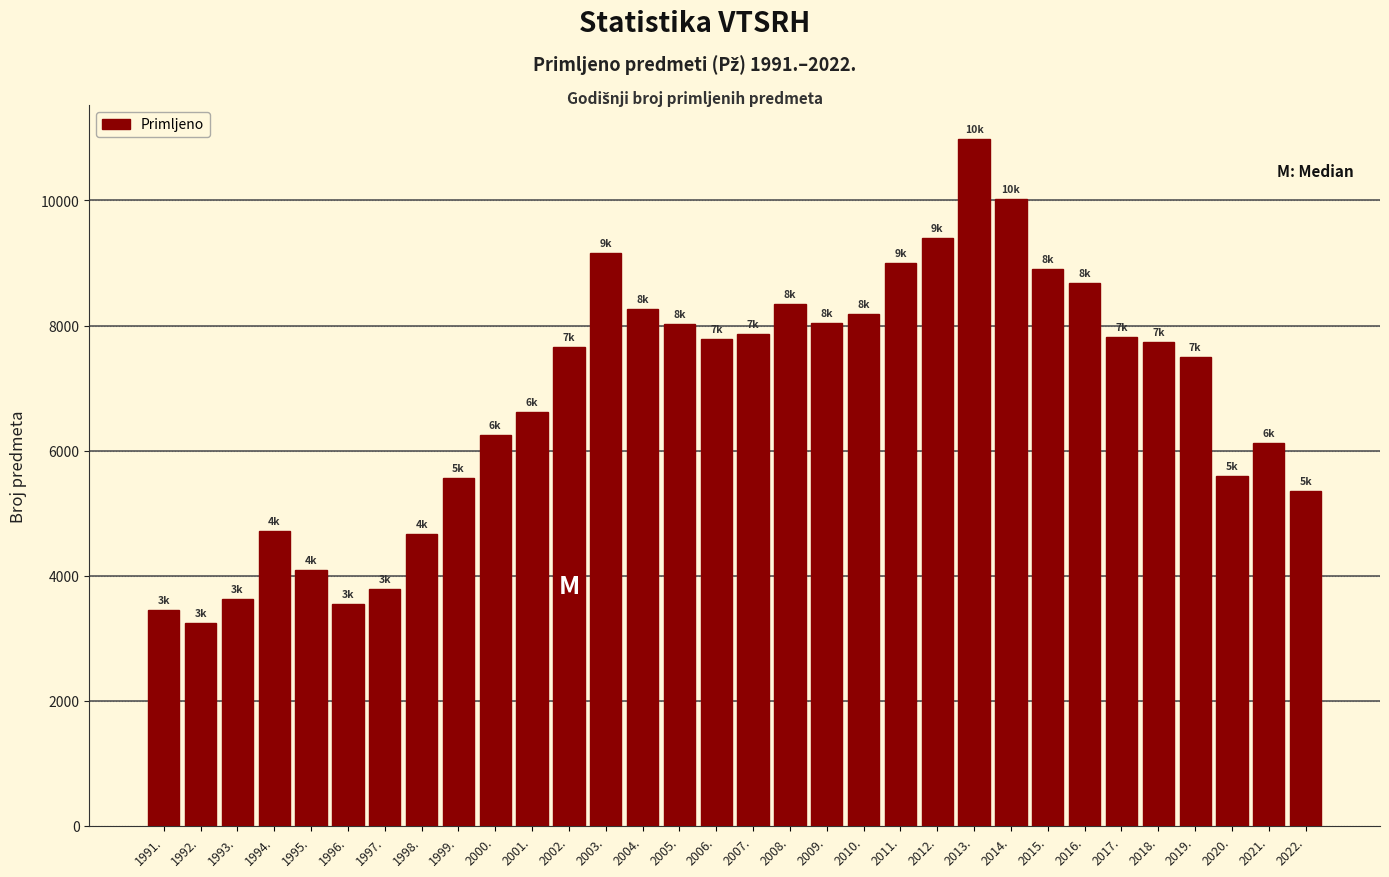

The chart shows a value of 13546 at 2011.. True or false?

False